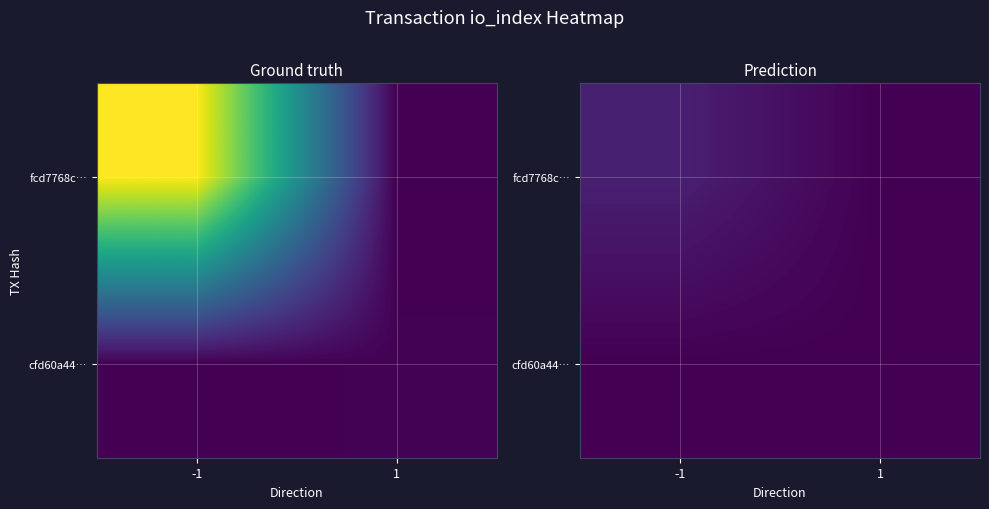

Rank the series by their average value, from lowest to highest.

cfd60a44…, fcd7768c…